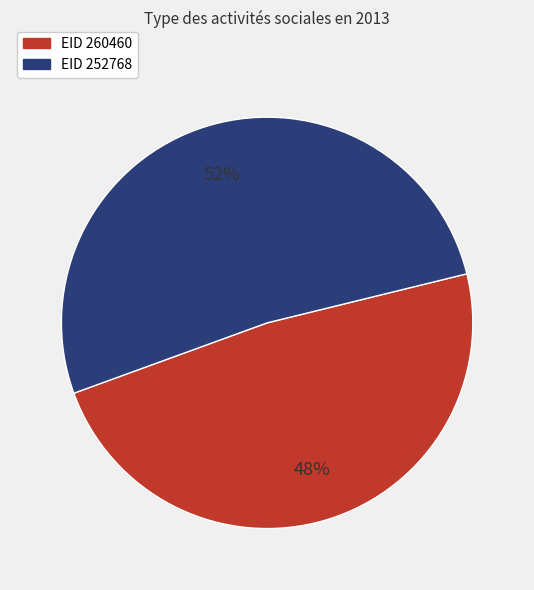

Is there a majority slice in this chart?

Yes